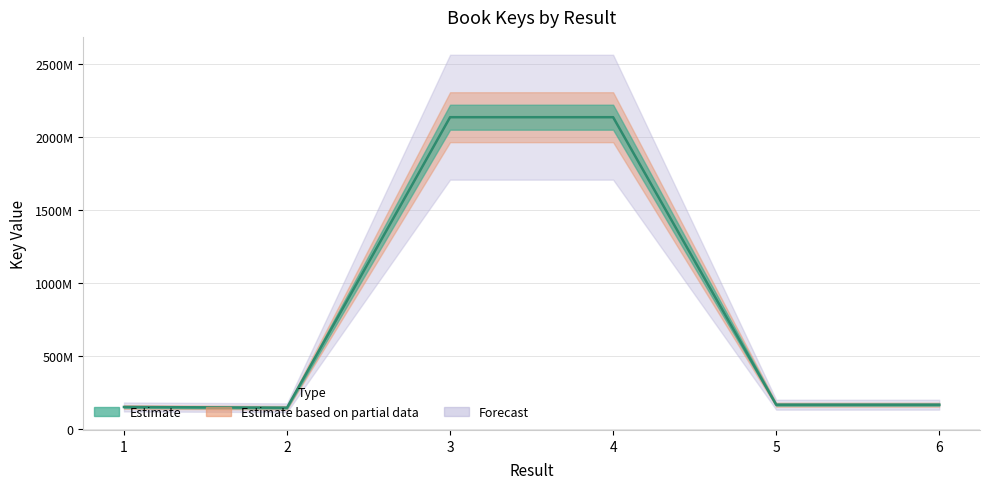

Is it true that the value at 5 is 169438289?

True